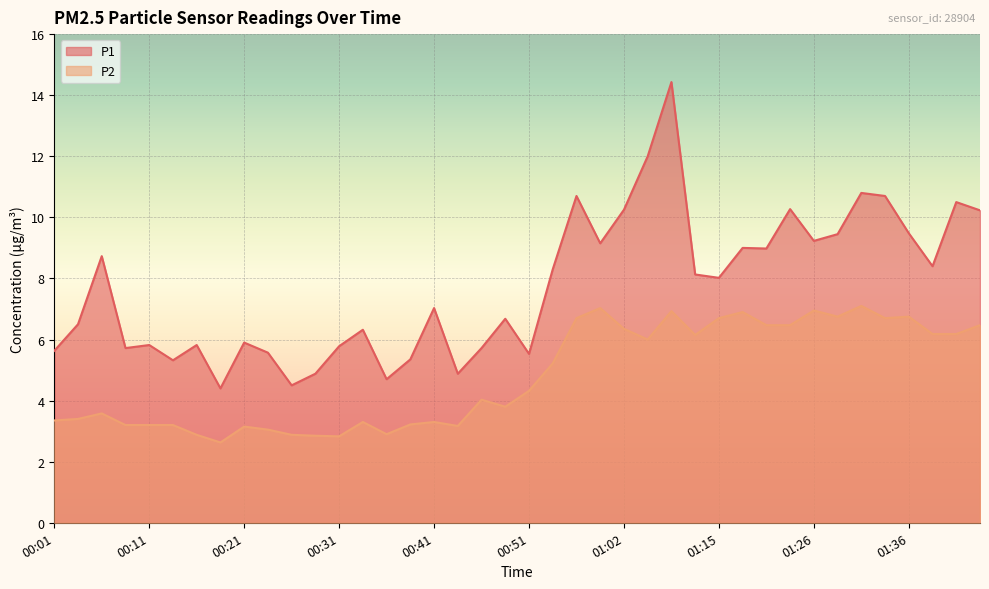

What is the sum of all P1 values?

308.8